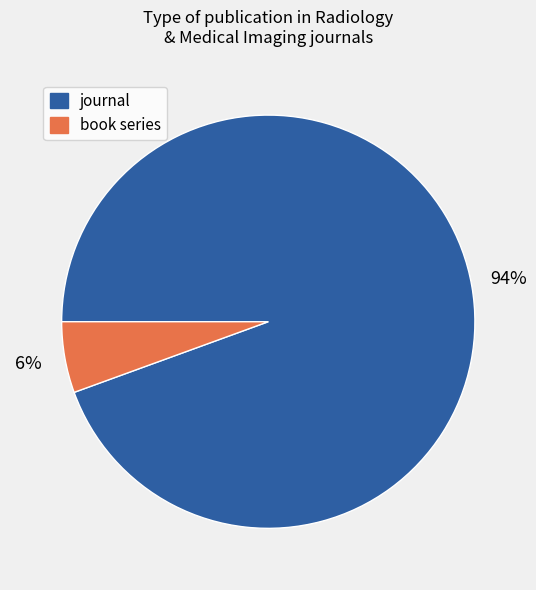

Between journal and book series, which is larger?

journal